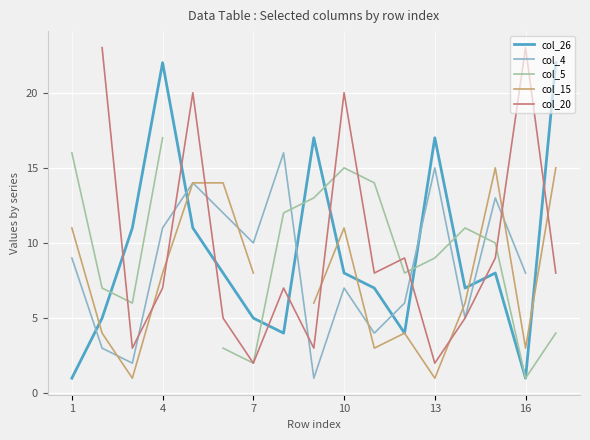

Which series has the largest range (max minus min)?

col_26